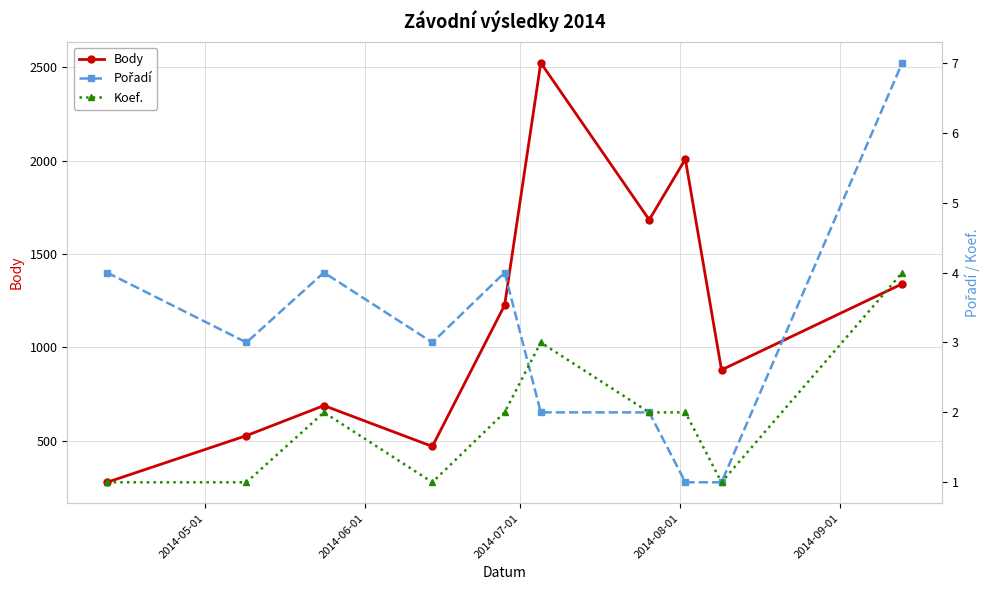

After their last crossing, which series has the higher values: Koef. or Pořadí?

Koef.